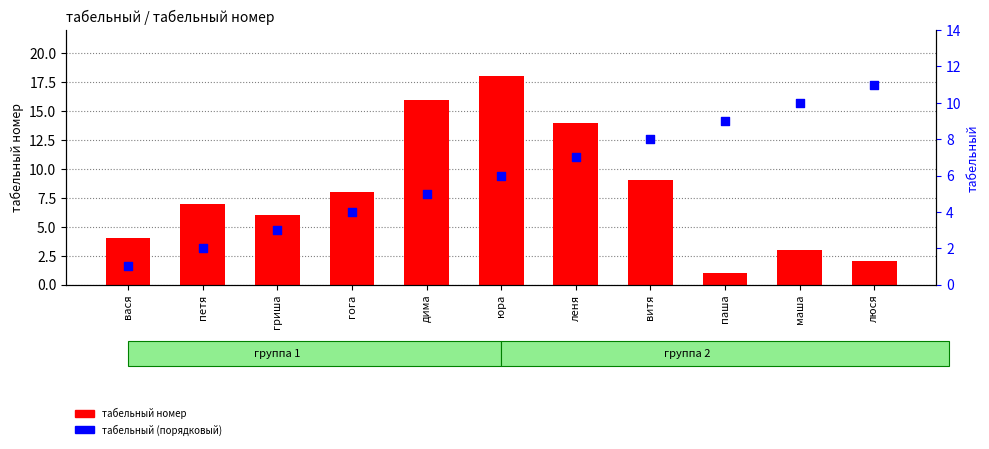

Which series contains the highest Y value?

табельный номер